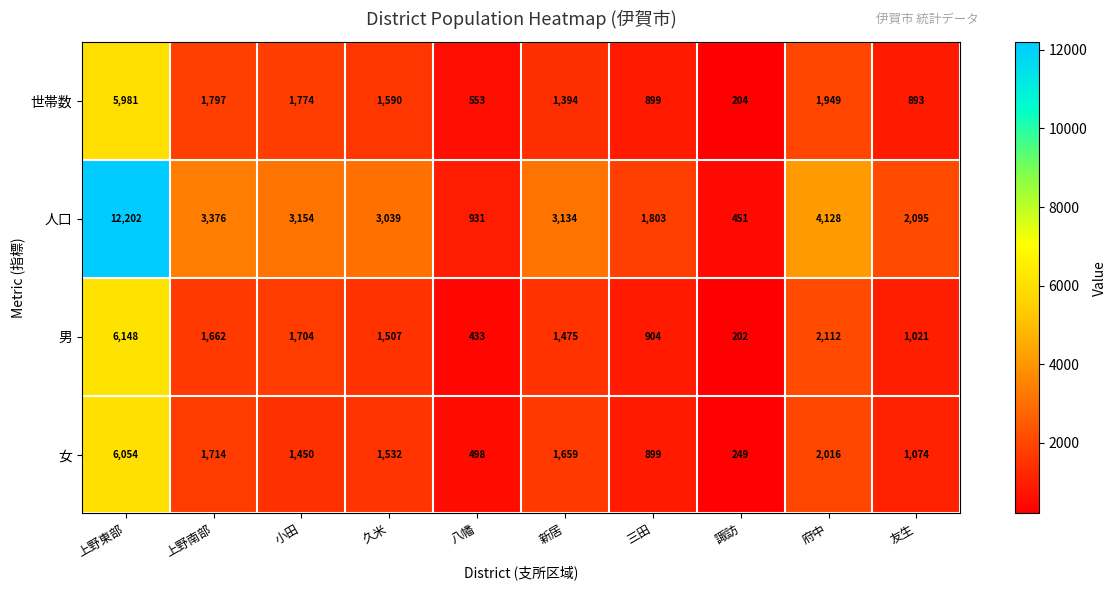

How many series are shown in this chart?

4